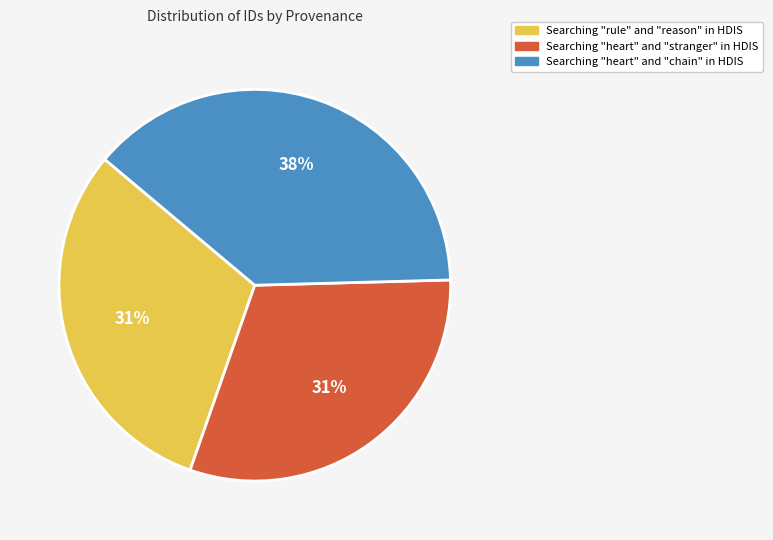

Is the sum of Searching "rule" and "reason" in HDIS and Searching "heart" and "chain" in HDIS greater than half?

Yes